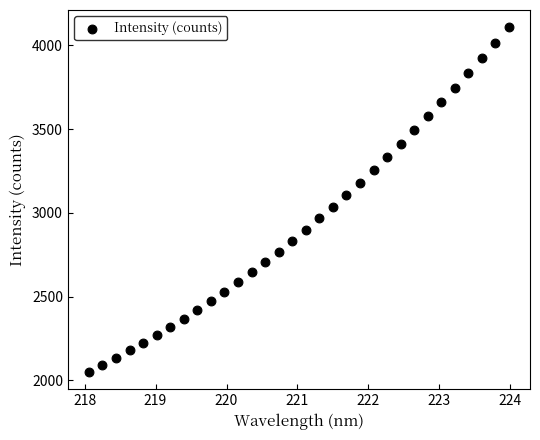

What is the range of X values (max minus min)?

5.9